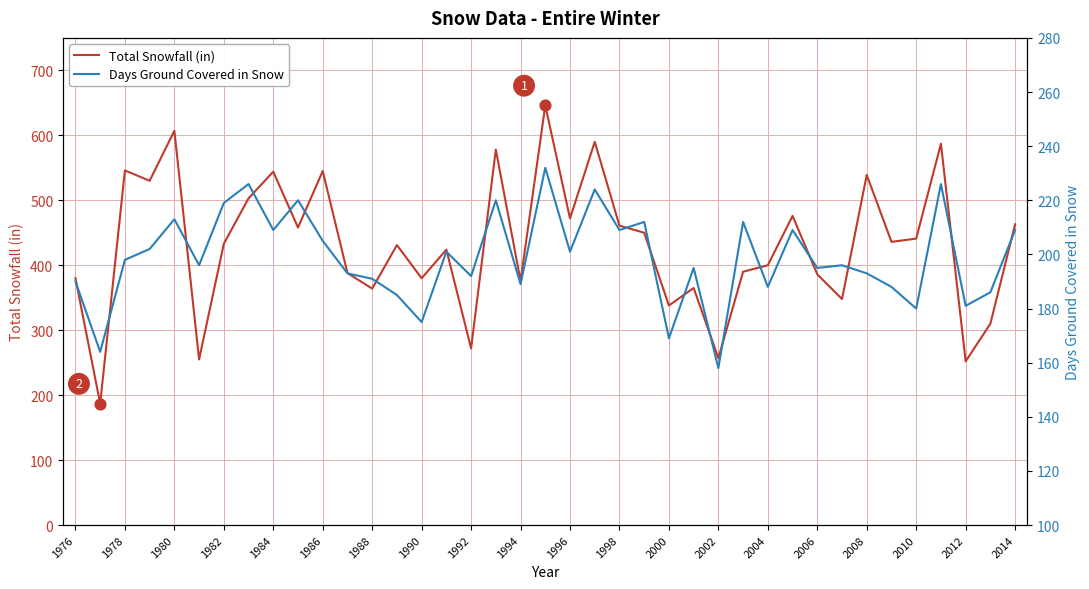

Which series reaches the minimum Y coordinate?

Days Ground Covered in Snow